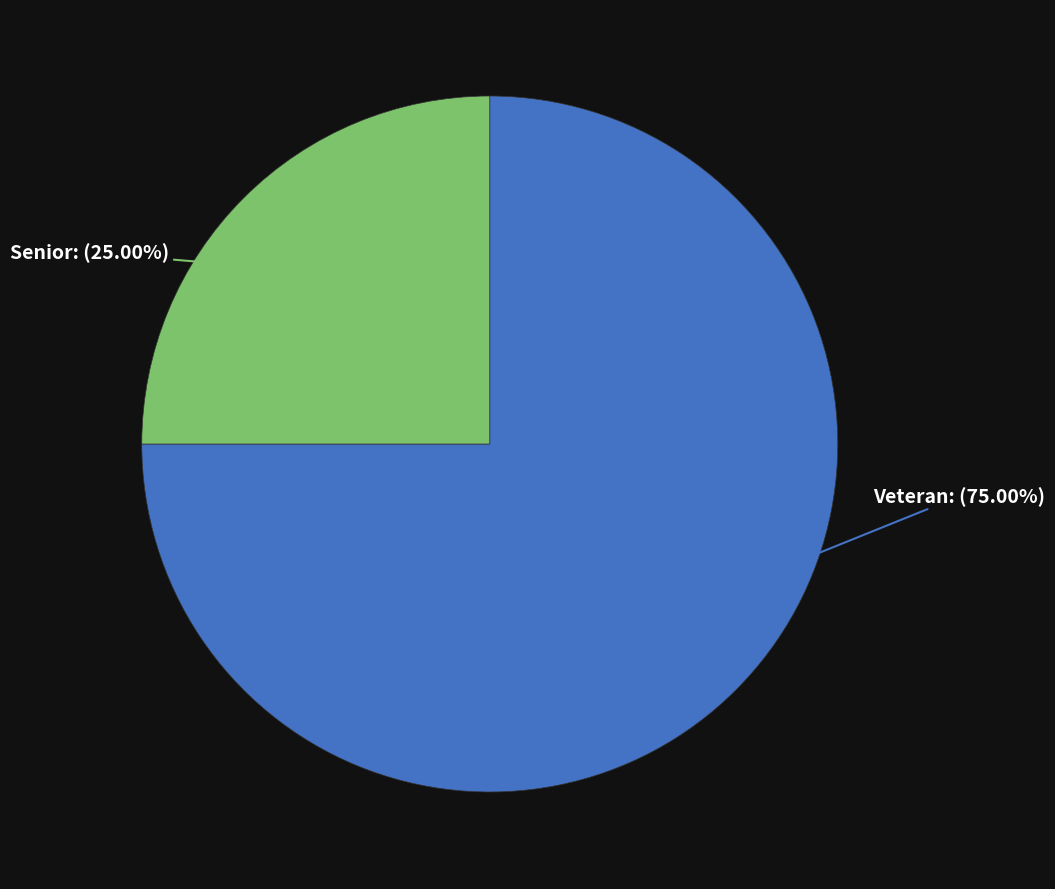

Count the number of slices in the pie.

2